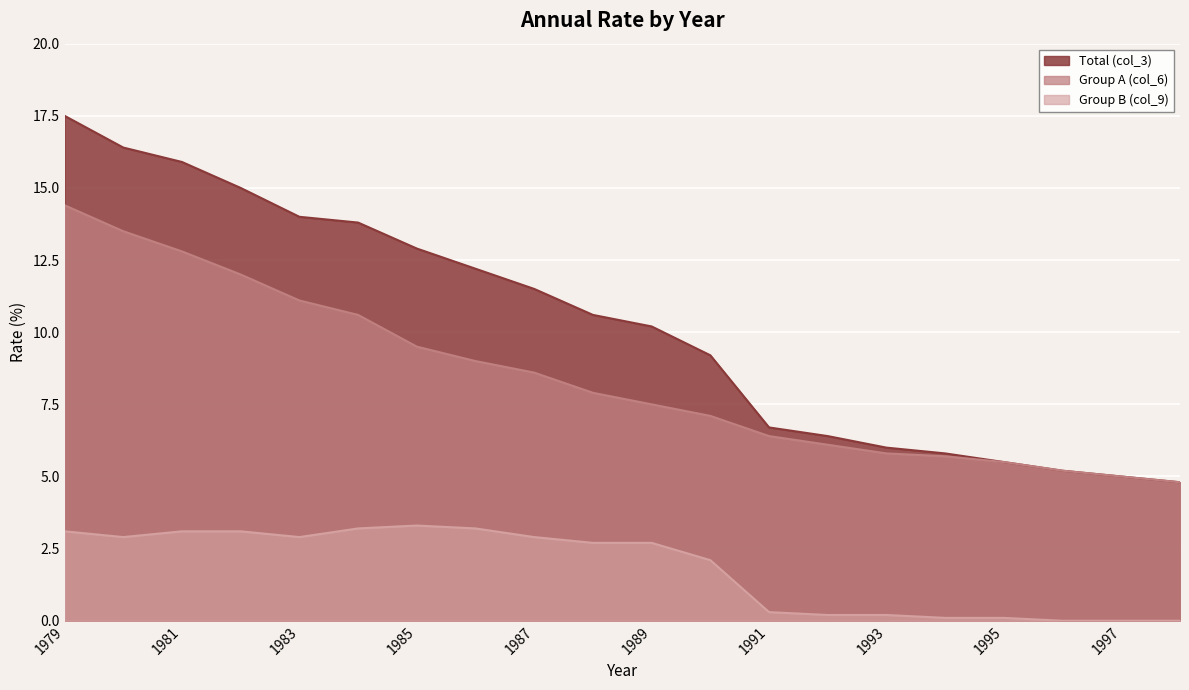

What are all the series names shown in the legend?

Total (col_3), Group A (col_6), Group B (col_9)